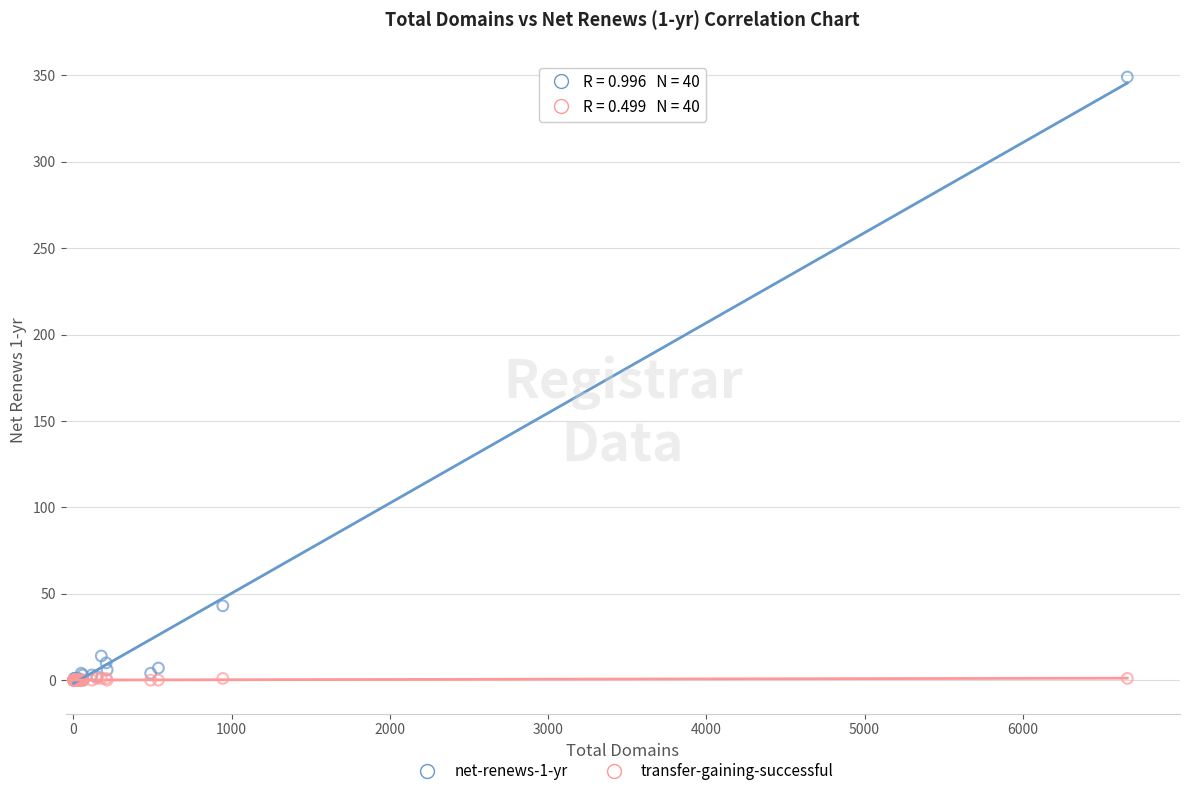

Which series has the largest Y range (max minus min)?

net-renews-1-yr